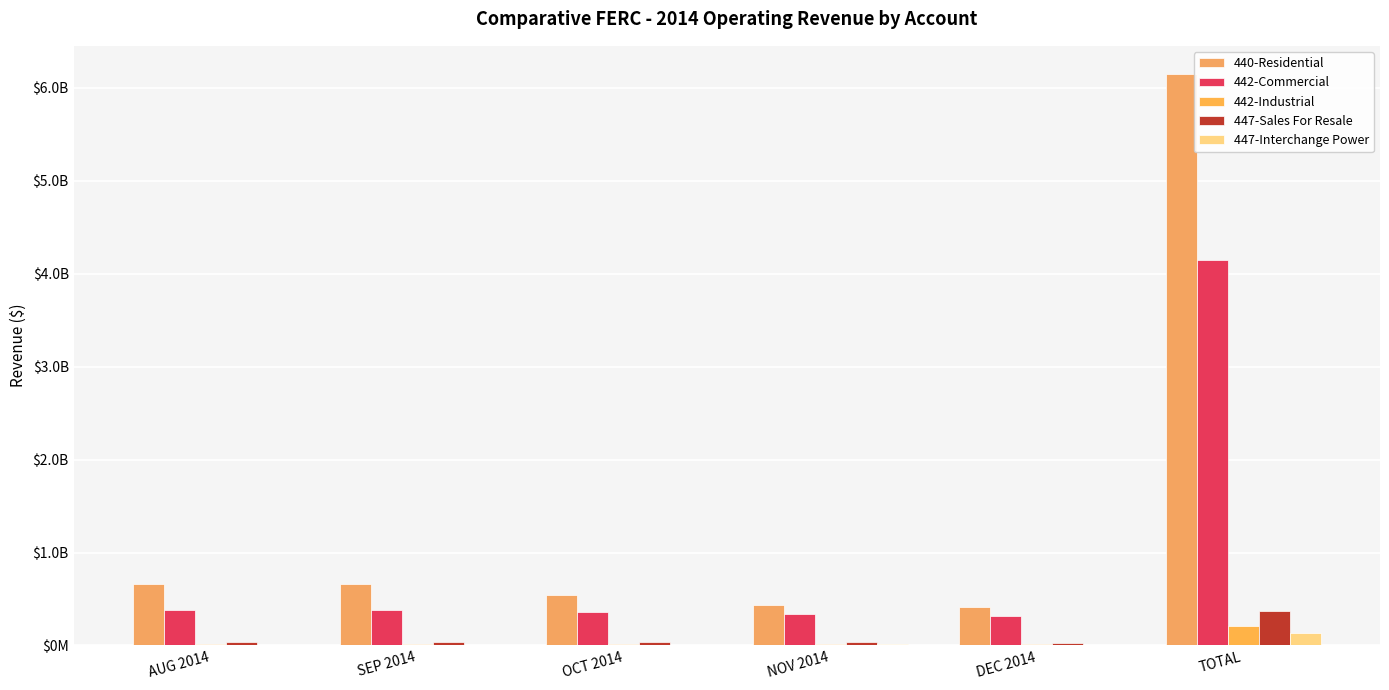

Rank the categories by 442-Commercial value from lowest to highest.

DEC 2014, NOV 2014, OCT 2014, AUG 2014, SEP 2014, TOTAL